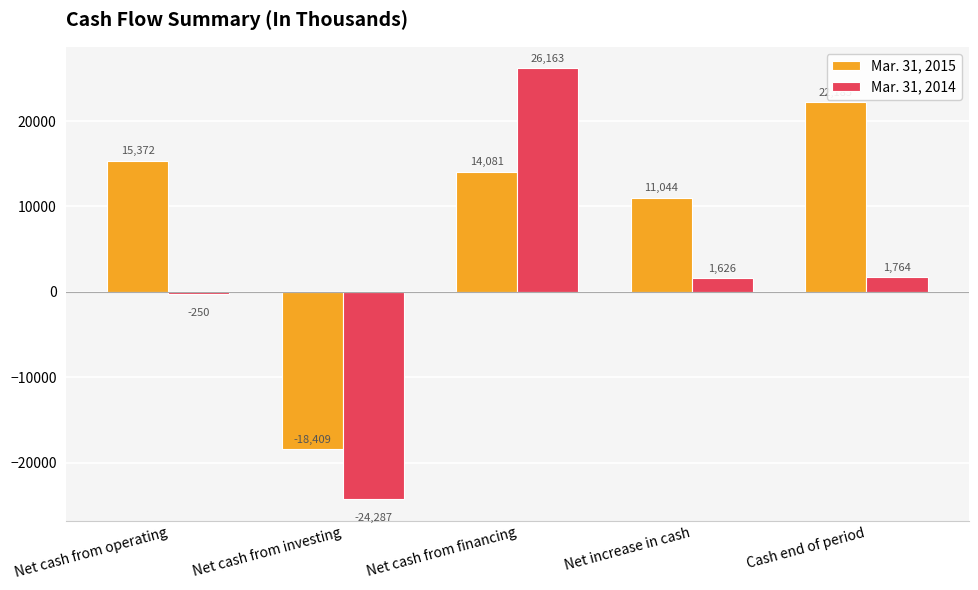

Reading left to right, extract all data points from this chart.

Mar. 31, 2015: Net cash from operating=15372	Net cash from investing=-18409	Net cash from financing=14081	Net increase in cash=11044	Cash end of period=22185
Mar. 31, 2014: Net cash from operating=-250	Net cash from investing=-24287	Net cash from financing=26163	Net increase in cash=1626	Cash end of period=1764